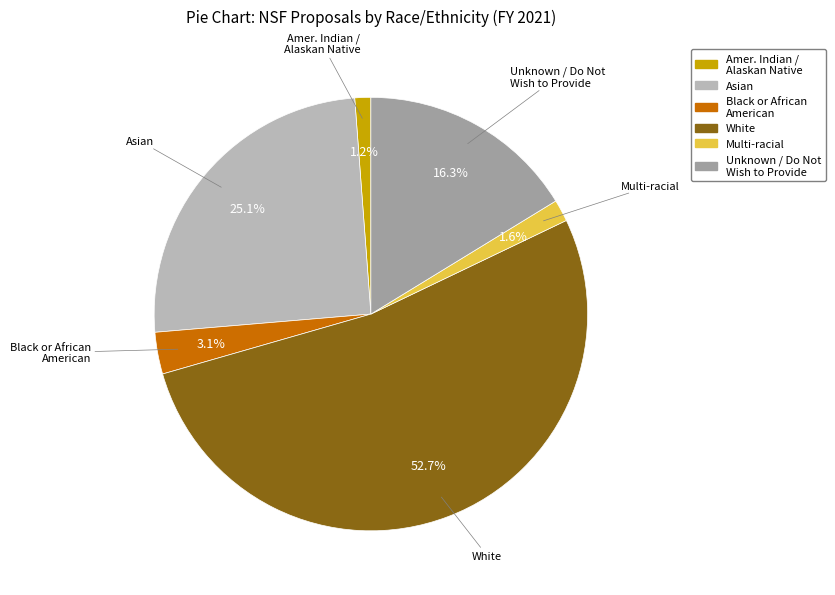

Count the number of slices in the pie.

6